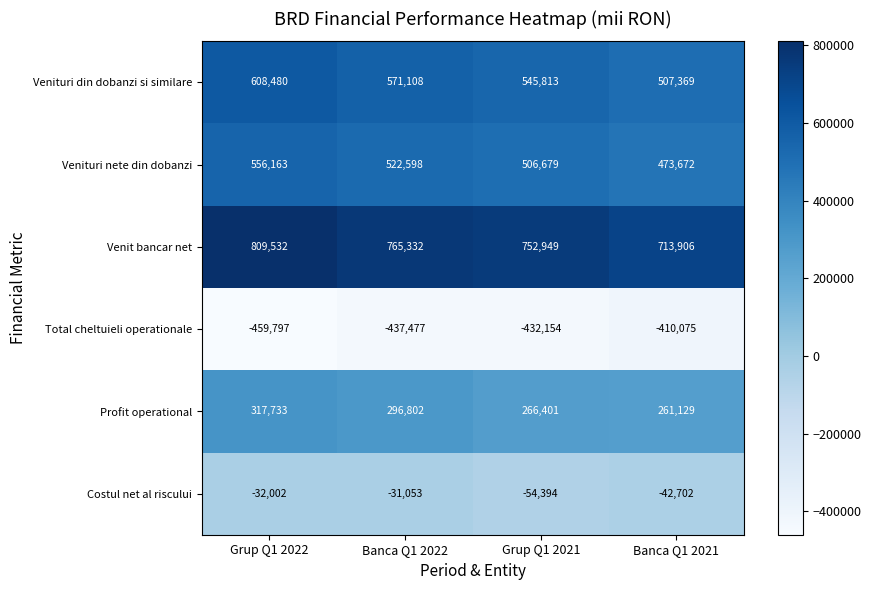

At which category is the sum across all series the highest?

Grup Q1 2022